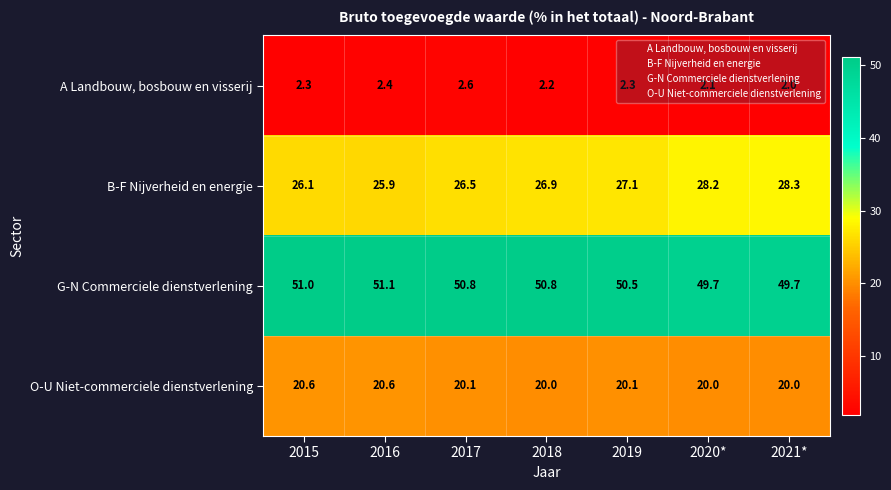

Rank the series at 2021* from highest to lowest value.

G-N Commerciele dienstverlening, B-F Nijverheid en energie, O-U Niet-commerciele dienstverlening, A Landbouw, bosbouw en visserij